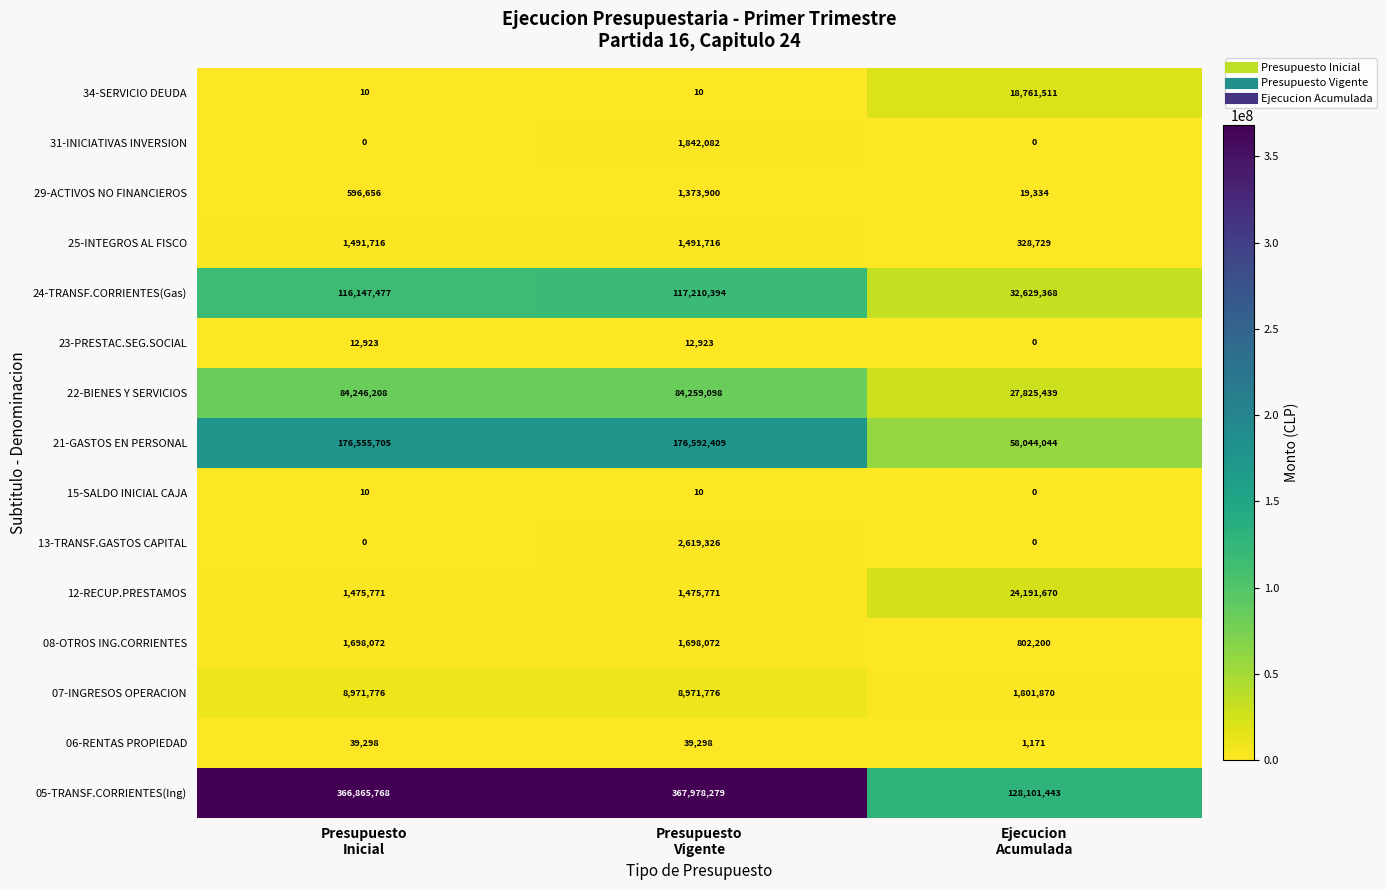

Which series has the largest total across all categories?

05-TRANSF.CORRIENTES(Ing)